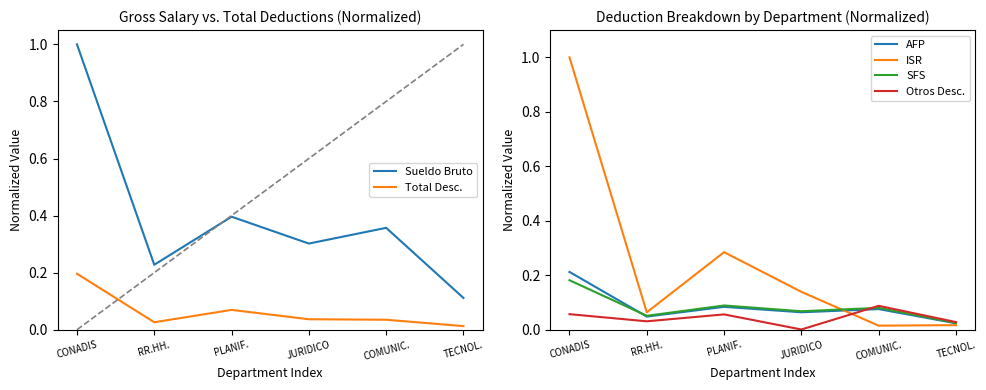

Is the value of ISR at JURIDICO greater than the value of Sueldo Bruto at TECNOL.?

Yes